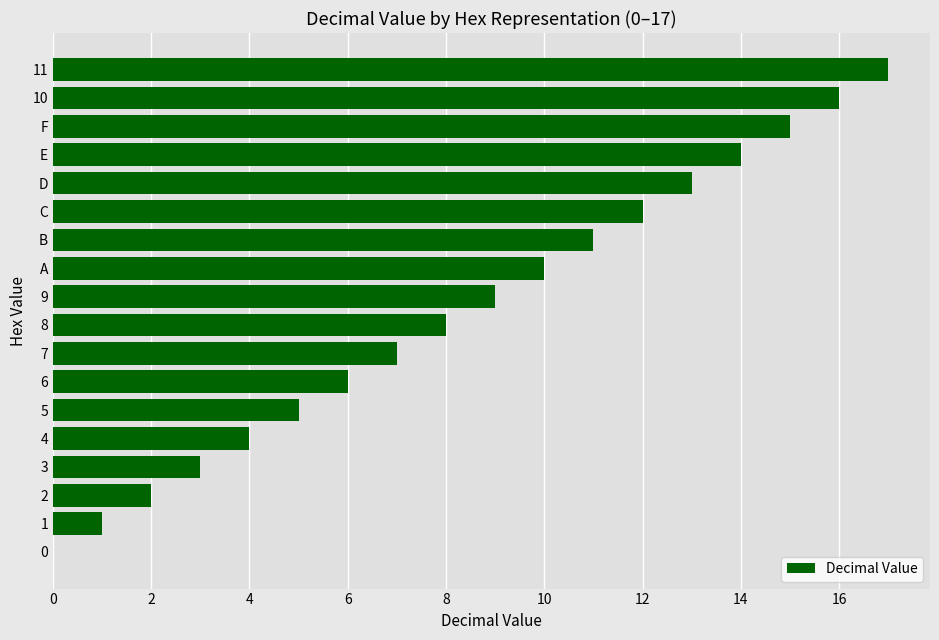

The chart shows a value of 4 at 4. True or false?

True